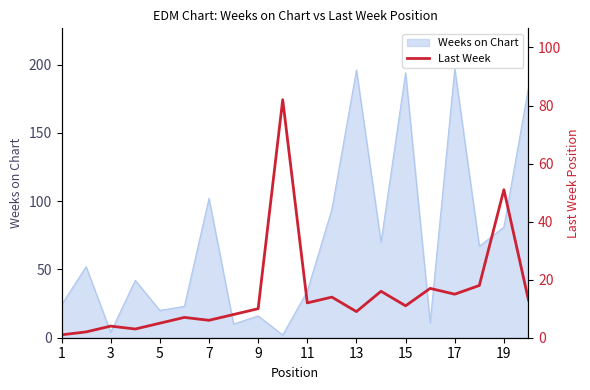

The value of Weeks on Chart at 13 is 196. True or false?

True